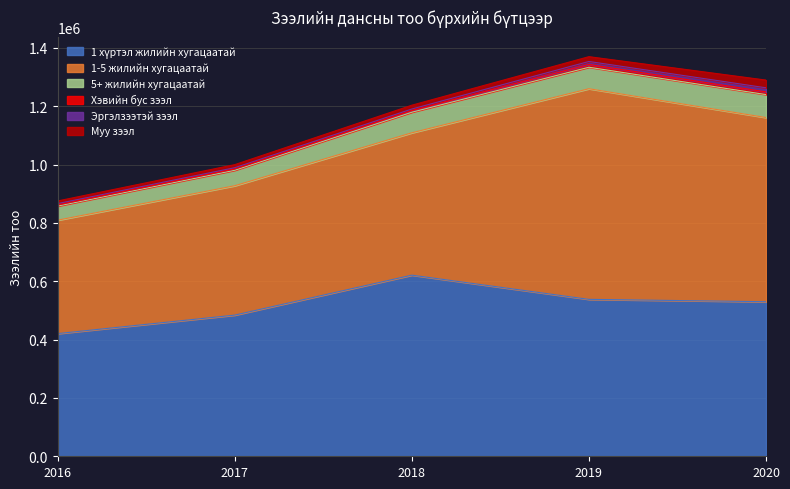

What is the average value of the 1-5 жилийн хугацаатай series?

534884